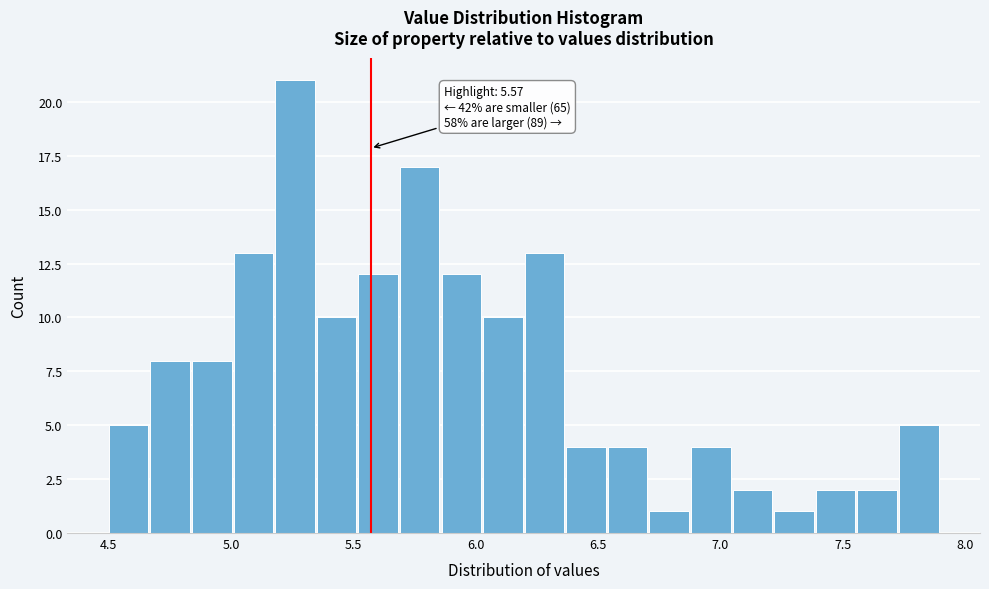

Around what value on the x-axis is the tallest bar? Give the approximate position of its centre, as read against the axis.

5.25